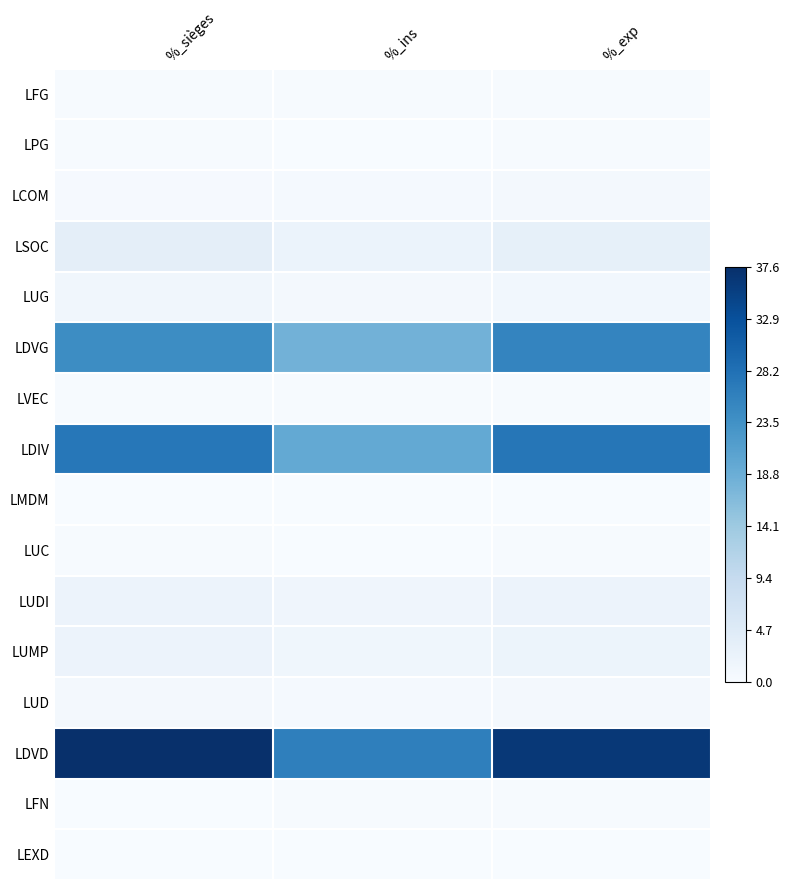

Rank the series by their maximum value, from highest to lowest.

LDVD, LDIV, LDVG, LSOC, LUMP, LUDI, LUG, LUD, LCOM, LFG, LFN, LVEC, LPG, LUC, LMDM, LEXD